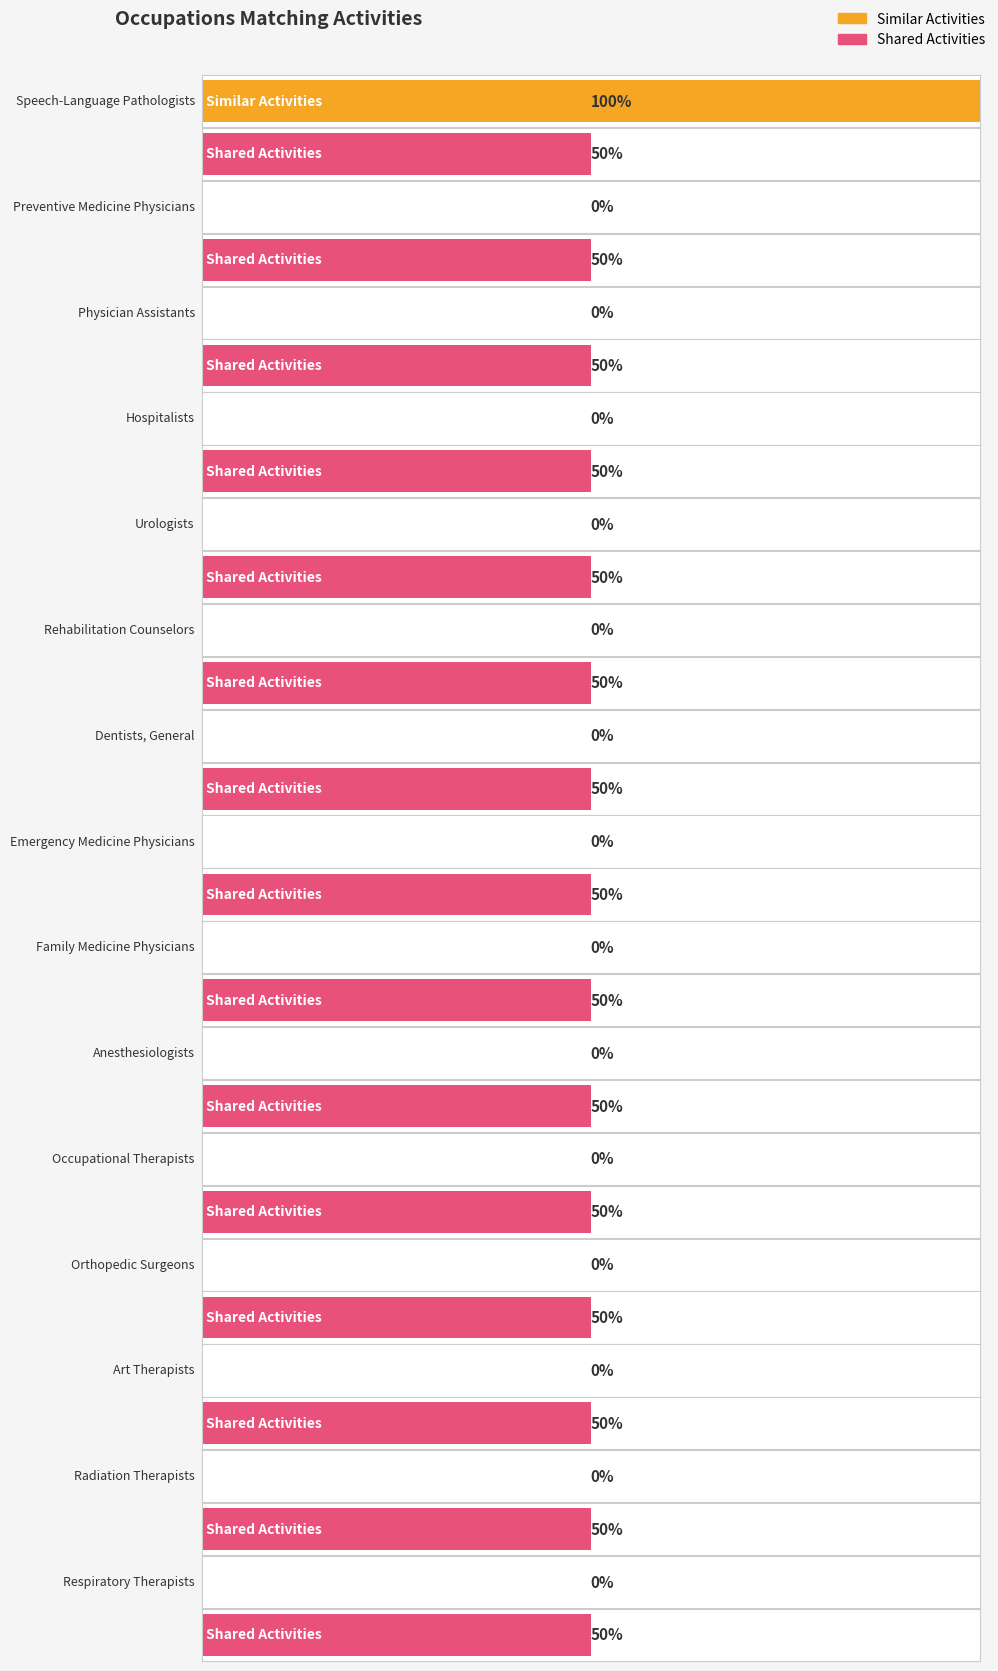

Reading left to right, extract all data points from this chart.

Similar Activities: 2	0	0	0	0	0	0	0	0	0	0	0	0	0	0
Shared Activities: 1	1	1	1	1	1	1	1	1	1	1	1	1	1	1